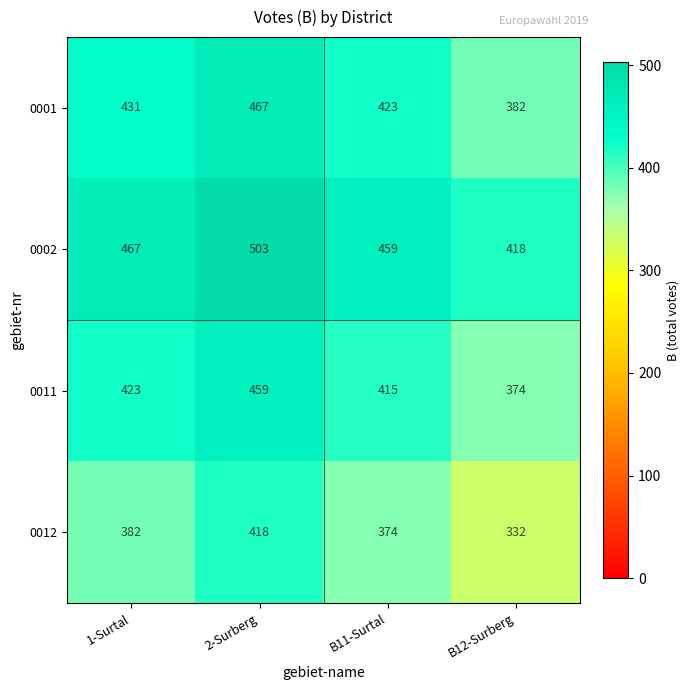

What is the spread (max minus min) of values at B11-Surtal?

85